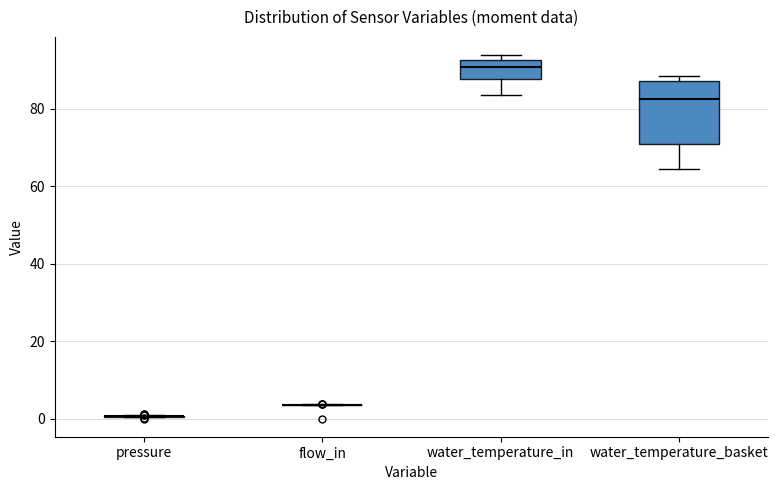

Where is the upper edge of the box for water_temperature_basket on the y-axis? The values are not printed on the chart, so give them approximately, as read against the axis.

88